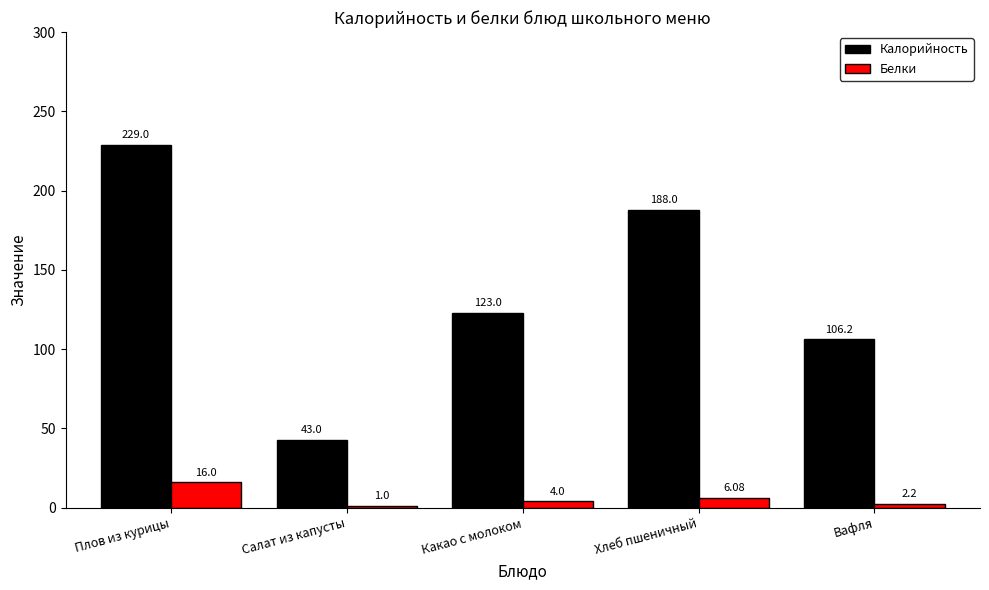

What is the greatest value displayed?

229.0